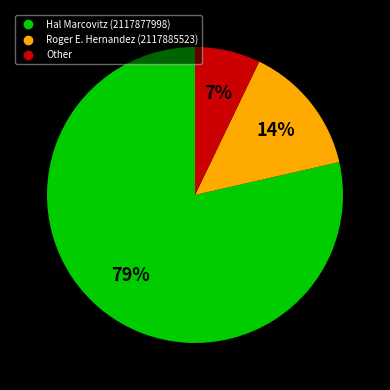

Which category accounts for the majority?

Hal Marcovitz (2117877998)